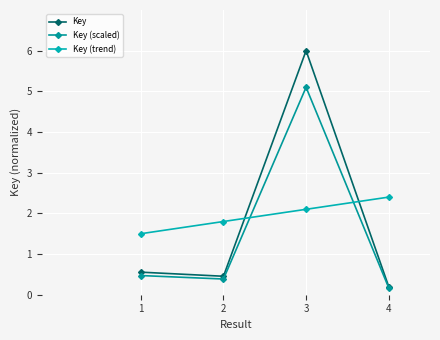

True or false: Key and Key (scaled) intersect in this chart.

False